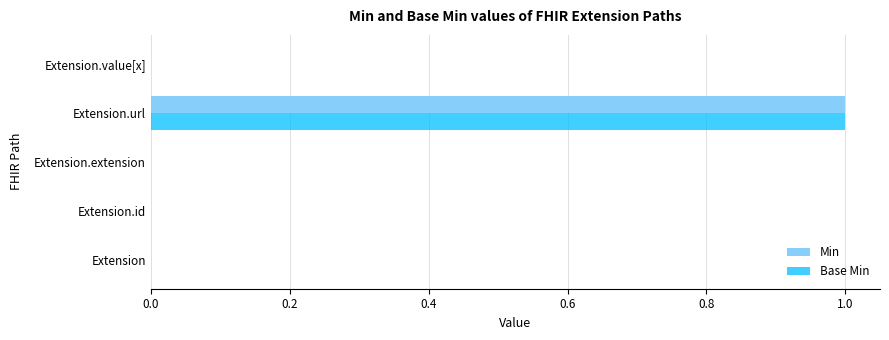

What are all the series names shown in the legend?

Min, Base Min